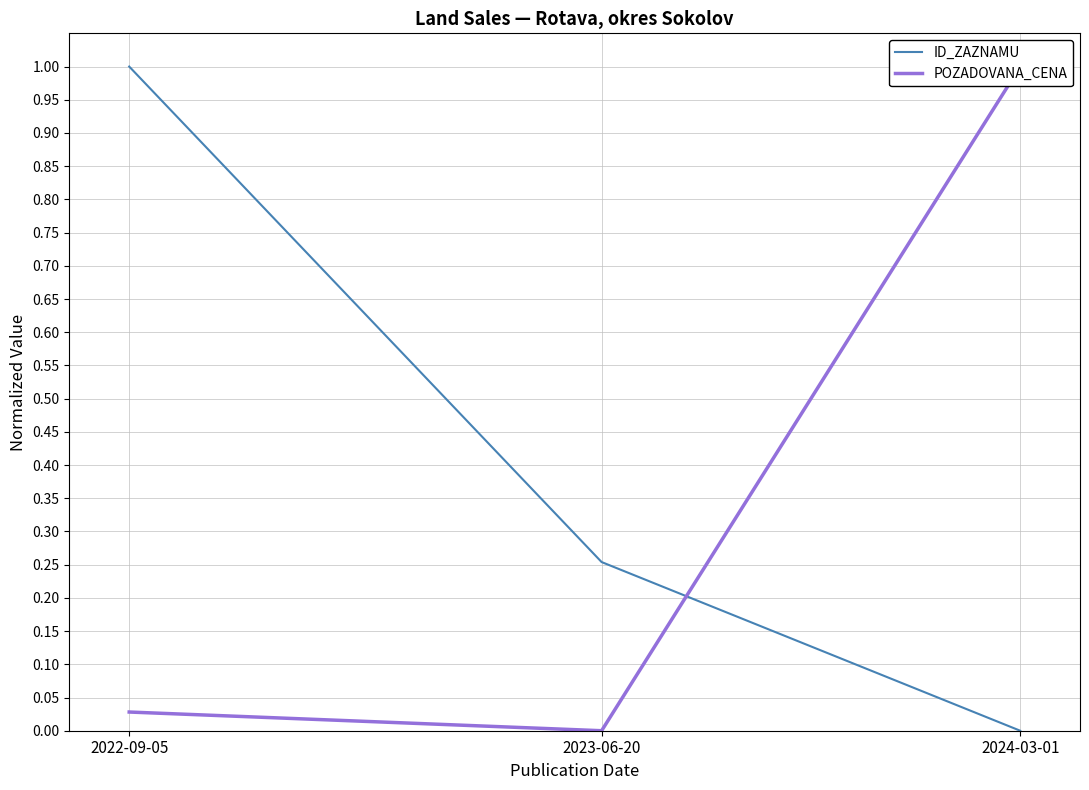

At which category is the sum across all series the highest?

2022-09-05